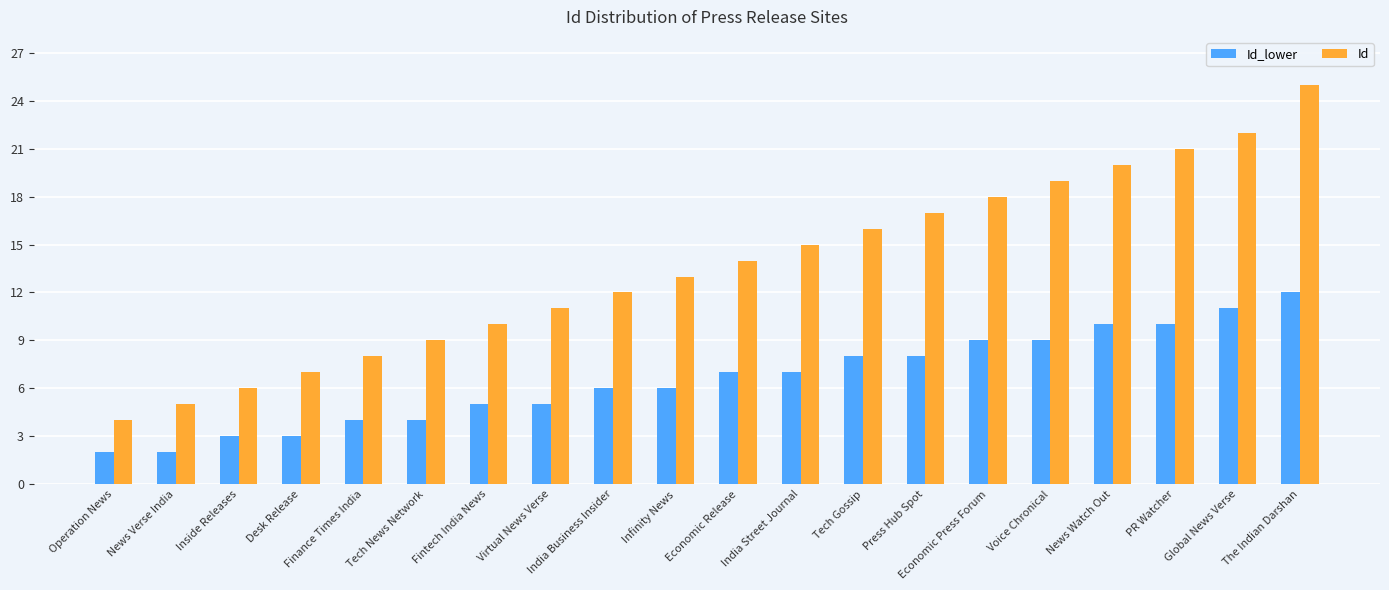

What is the label of the 17th bar from the right?

Desk Release